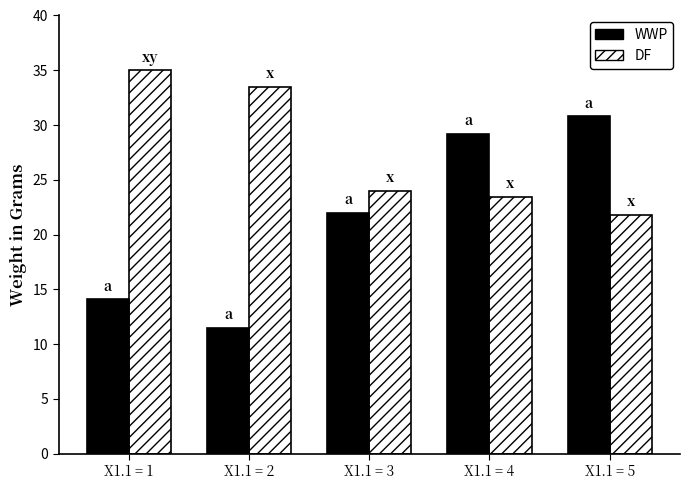

Reading left to right, list all the values displayed in this chart.

X1 (WWP): 14.1	11.5	22.0	29.2	30.8
Y (DF): 35.0	33.5	24.0	23.4	21.8